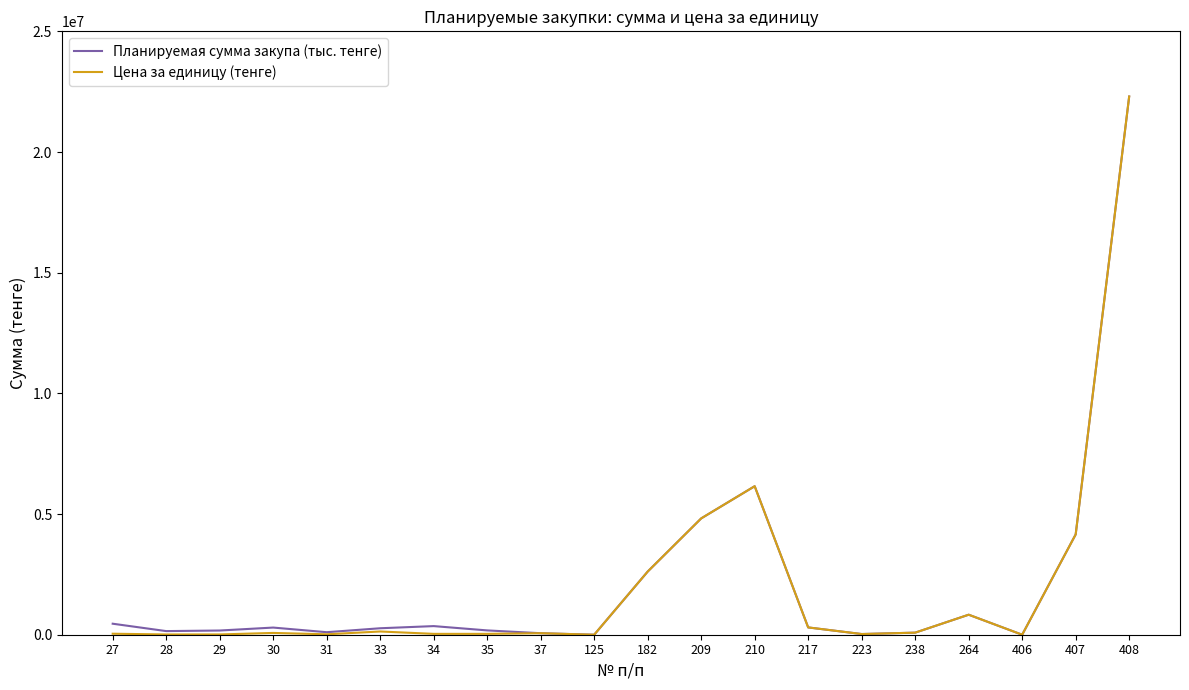

What is the highest value of the Цена за единицу (тенге) series?

22299652